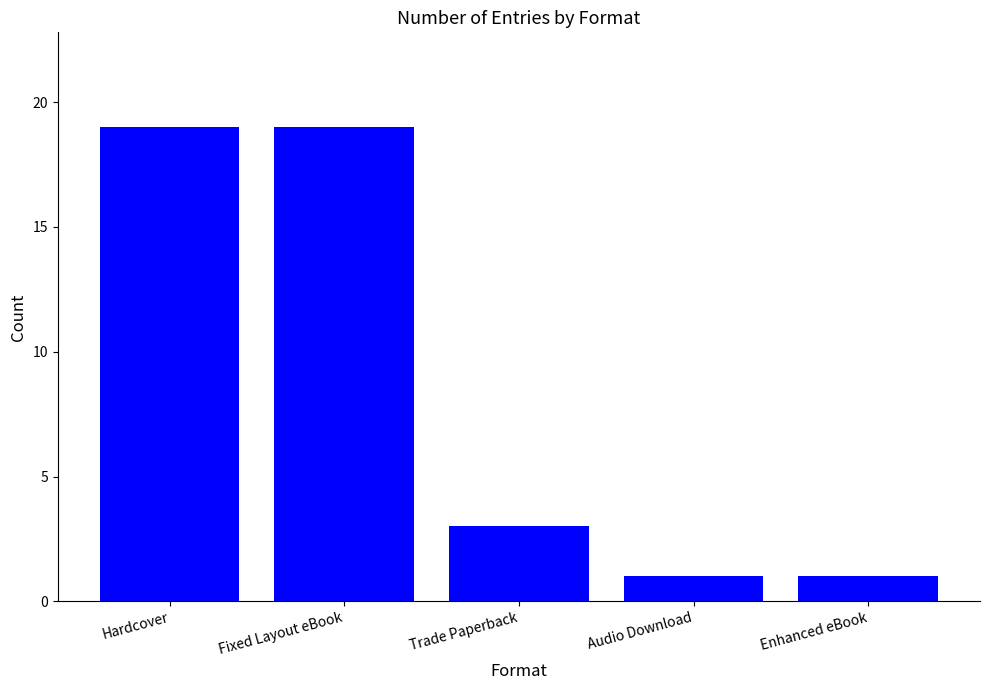

Are the bars horizontal?

No